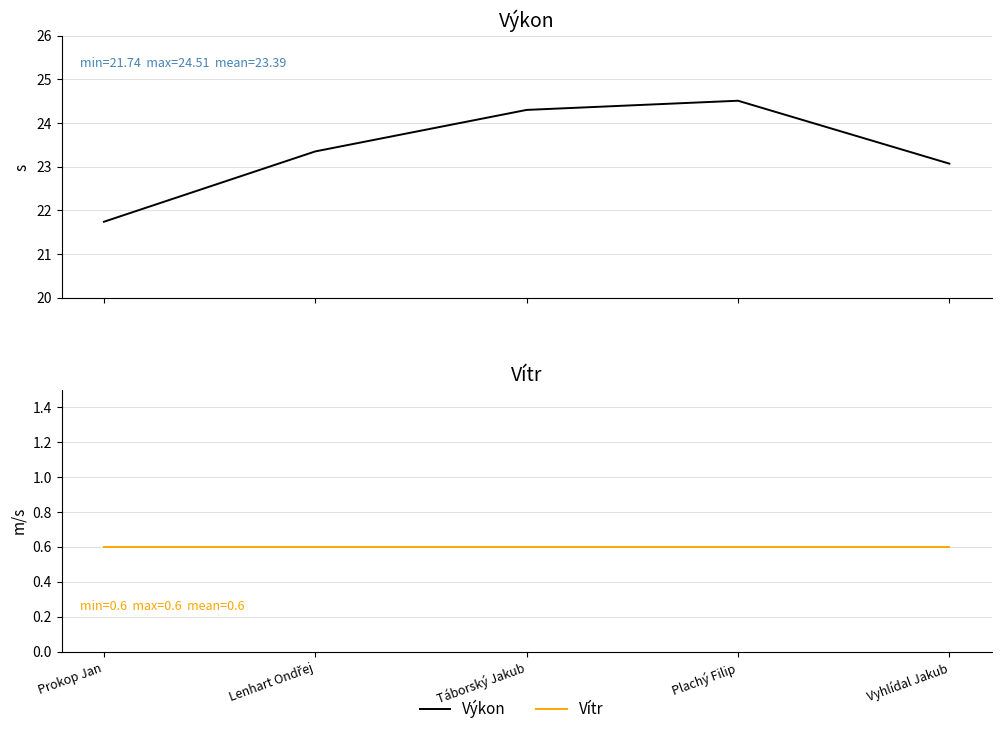

The value of Výkon at Lenhart Ondřej is 9.7. True or false?

False